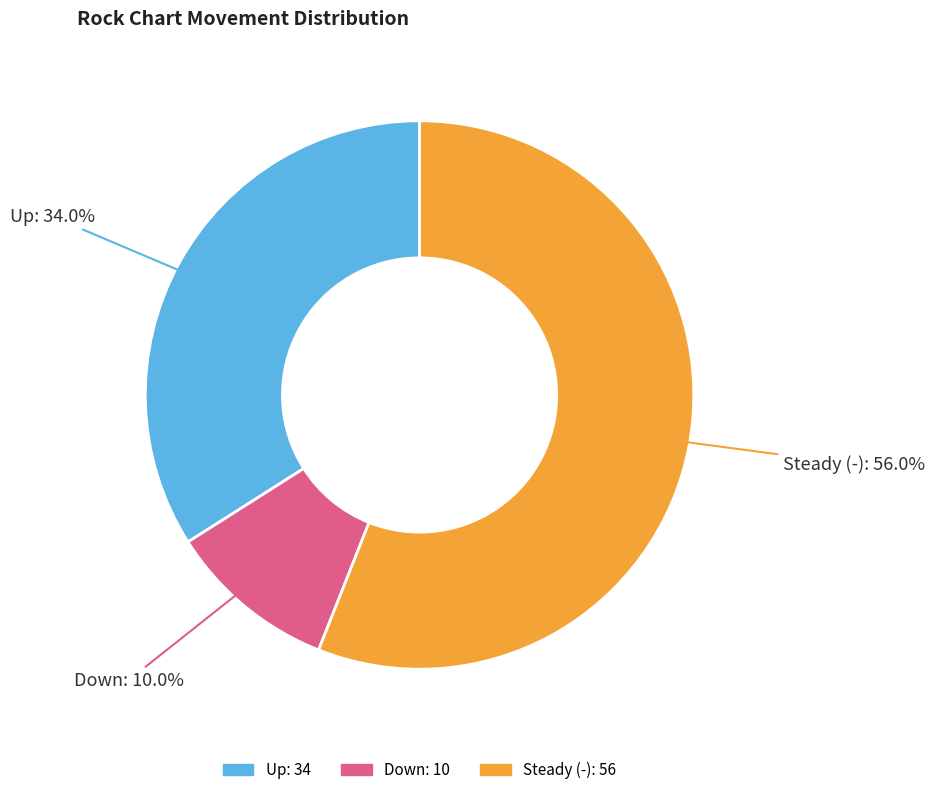

Count the number of slices in the pie.

3